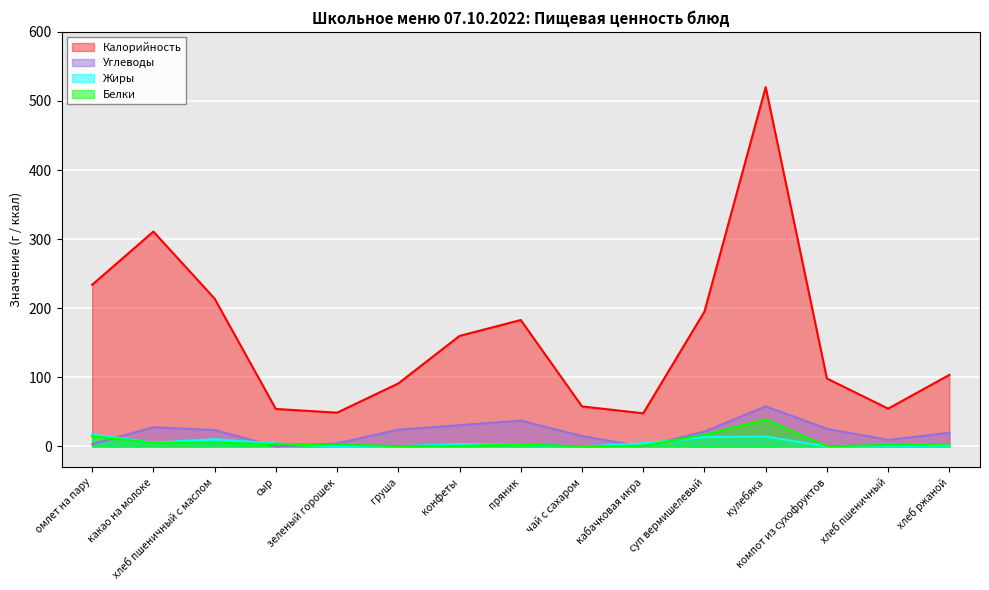

What are all the series names shown in the legend?

Калорийность, Углеводы, Жиры, Белки